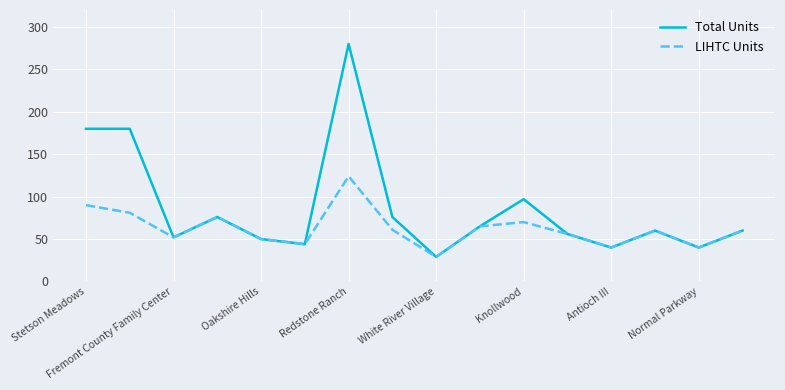

Which series has the largest total across all categories?

Total Units